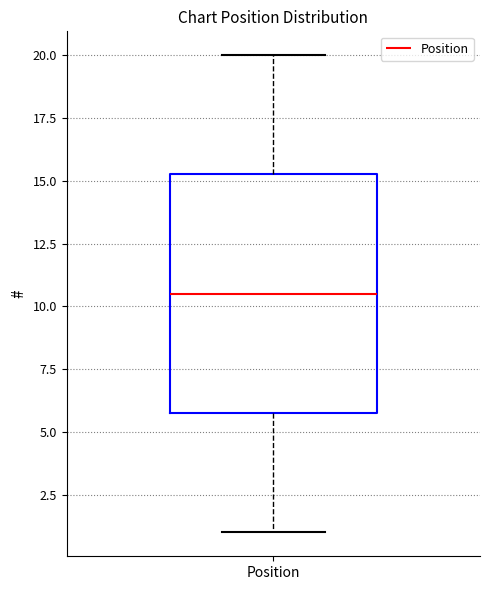

Transcribe this box plot: give where the median line is, the range the box spans, and where the two whiskers end, as read against the y-axis. The values are not printed on the chart, so give them approximately, as read against the axis.

median 10.5, box 6.0 to 15.5, whiskers 1.0 to 20.0